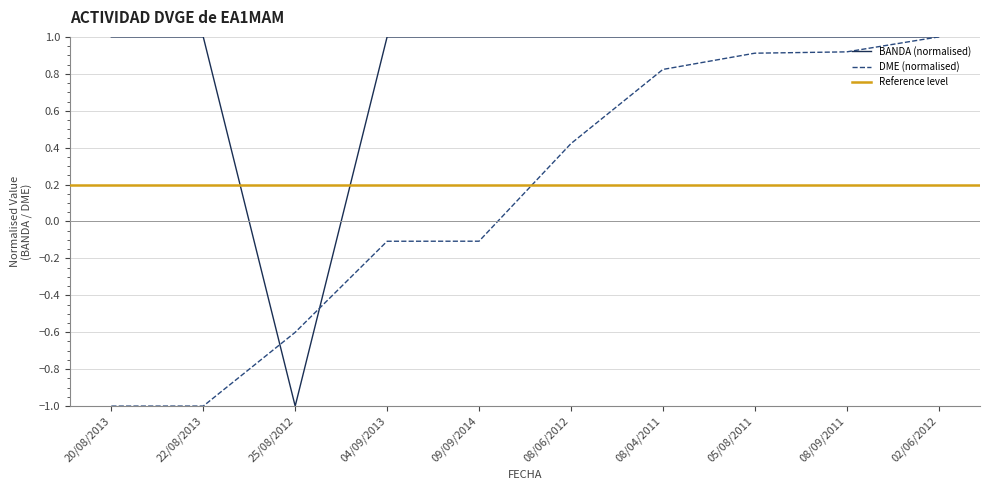

What is the difference between the DME_numeric values at 25/08/2012 and 08/09/2011?

1.5